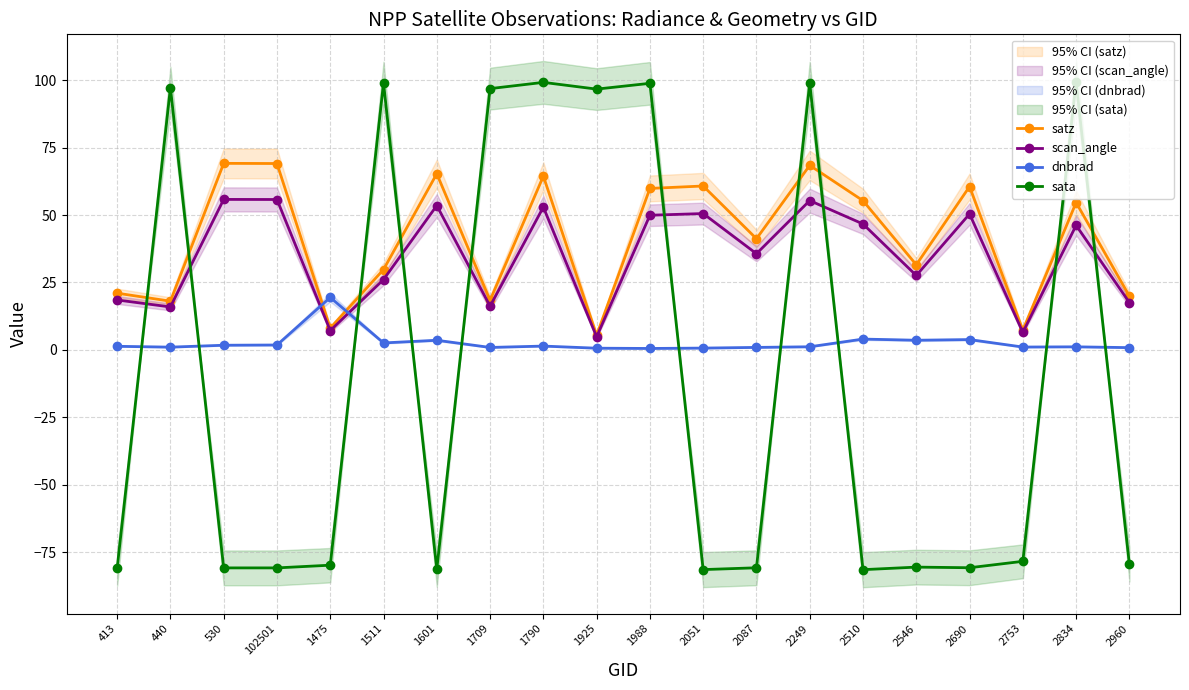

What are all the series names shown in the legend?

satz, scan_angle, dnbrad, sata